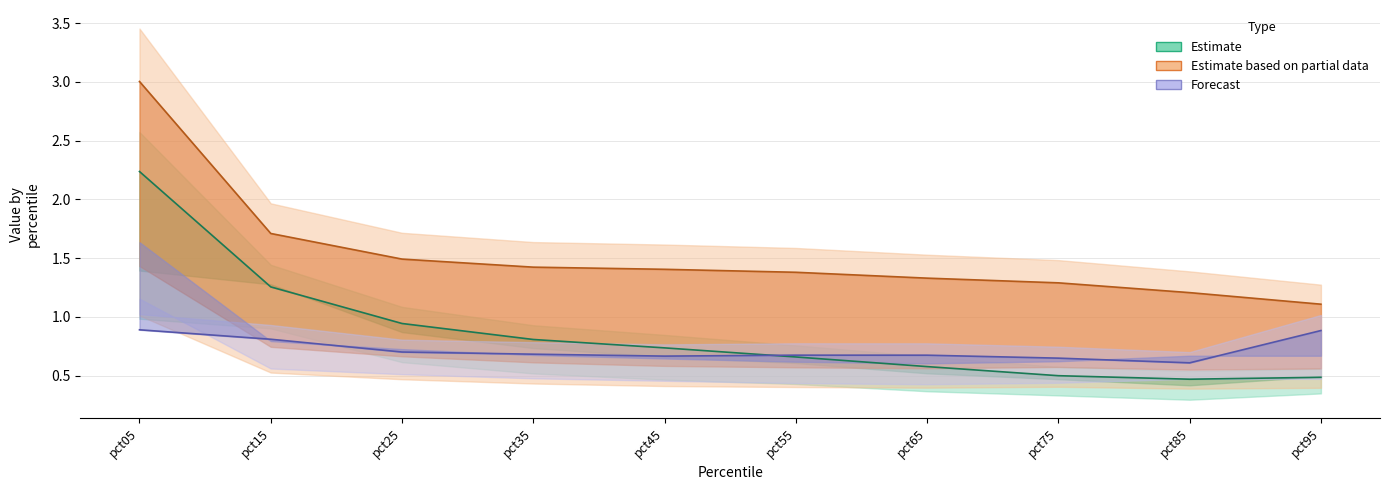

What is the difference between the second highest and second lowest values in the Mar series?

0.5